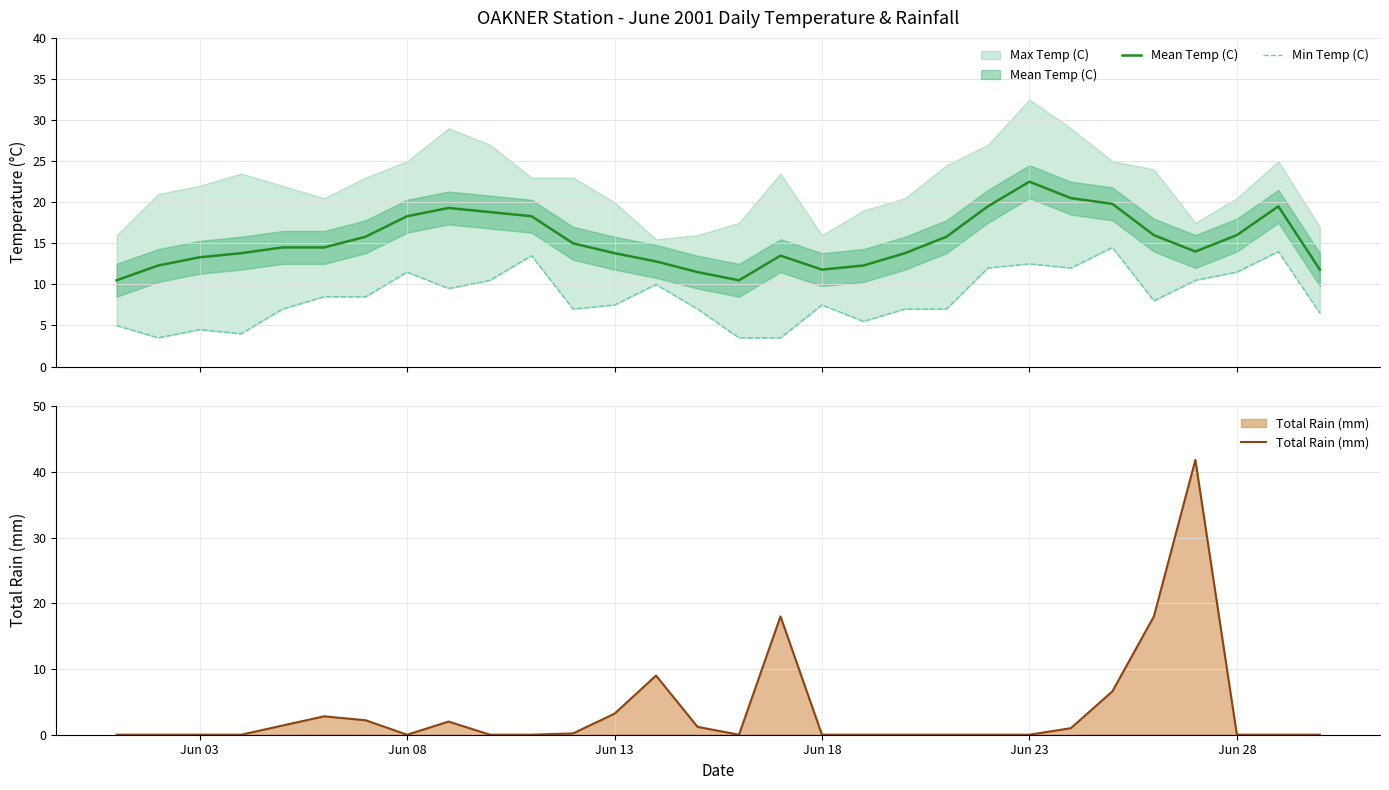

Count the number of categories in the chart.

30